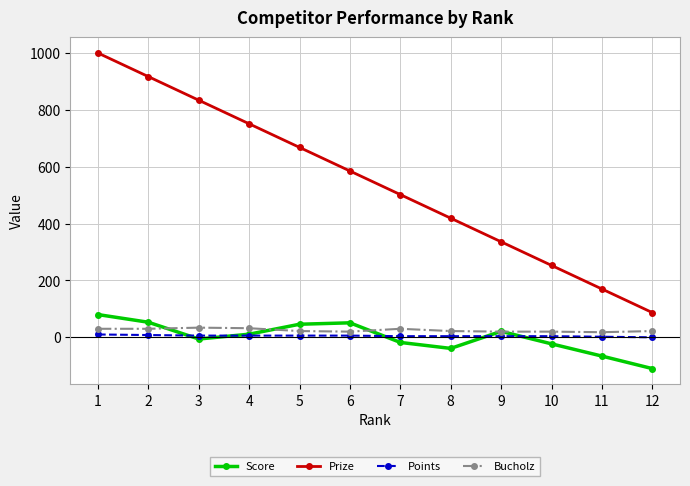

Which series has the largest total across all categories?

Prize